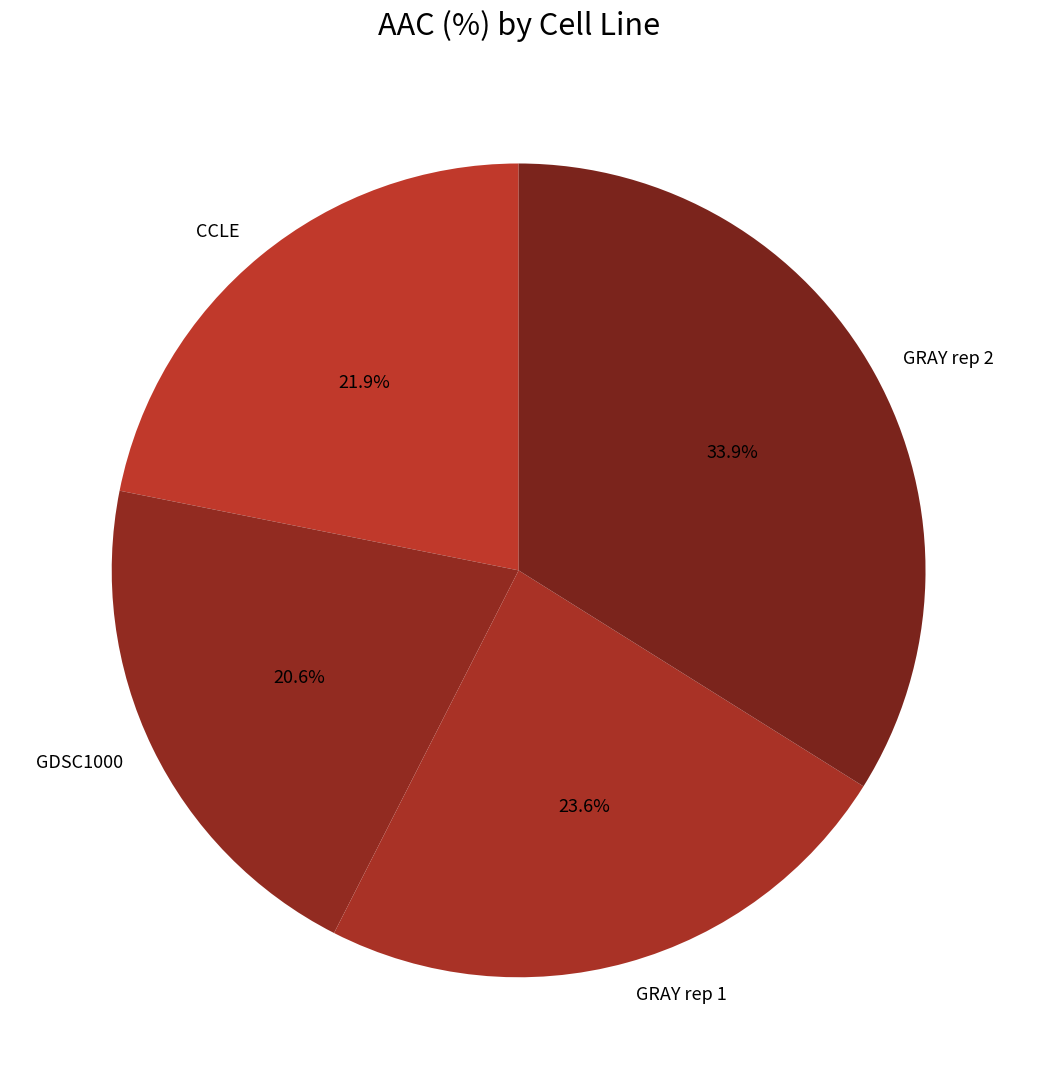

True or false: CCLE accounts for 13% of the total.

False